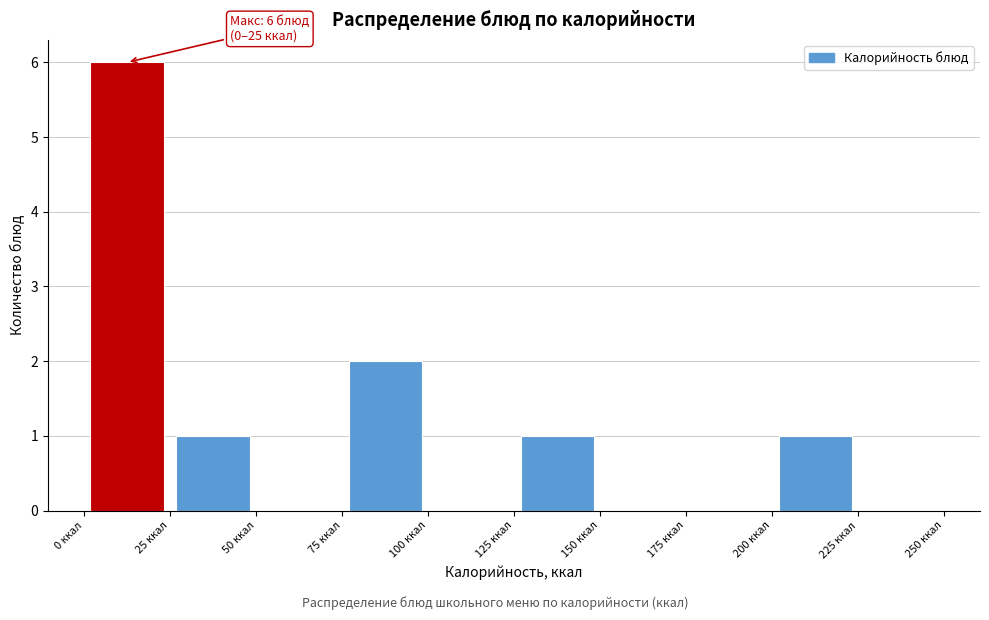

Over which range of the x-axis is the bar tallest?

0 to 25